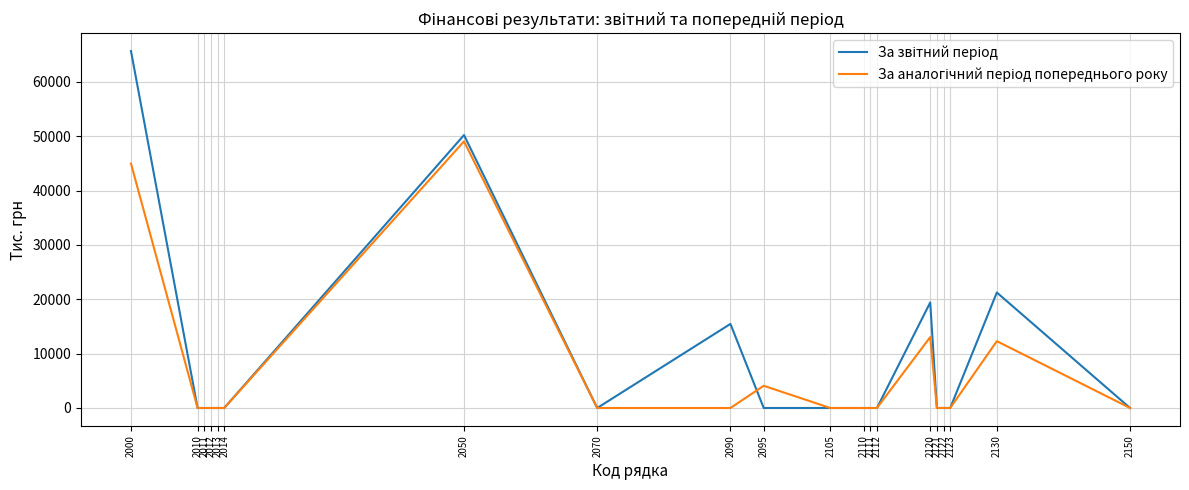

What is the maximum value shown in the chart?

65674